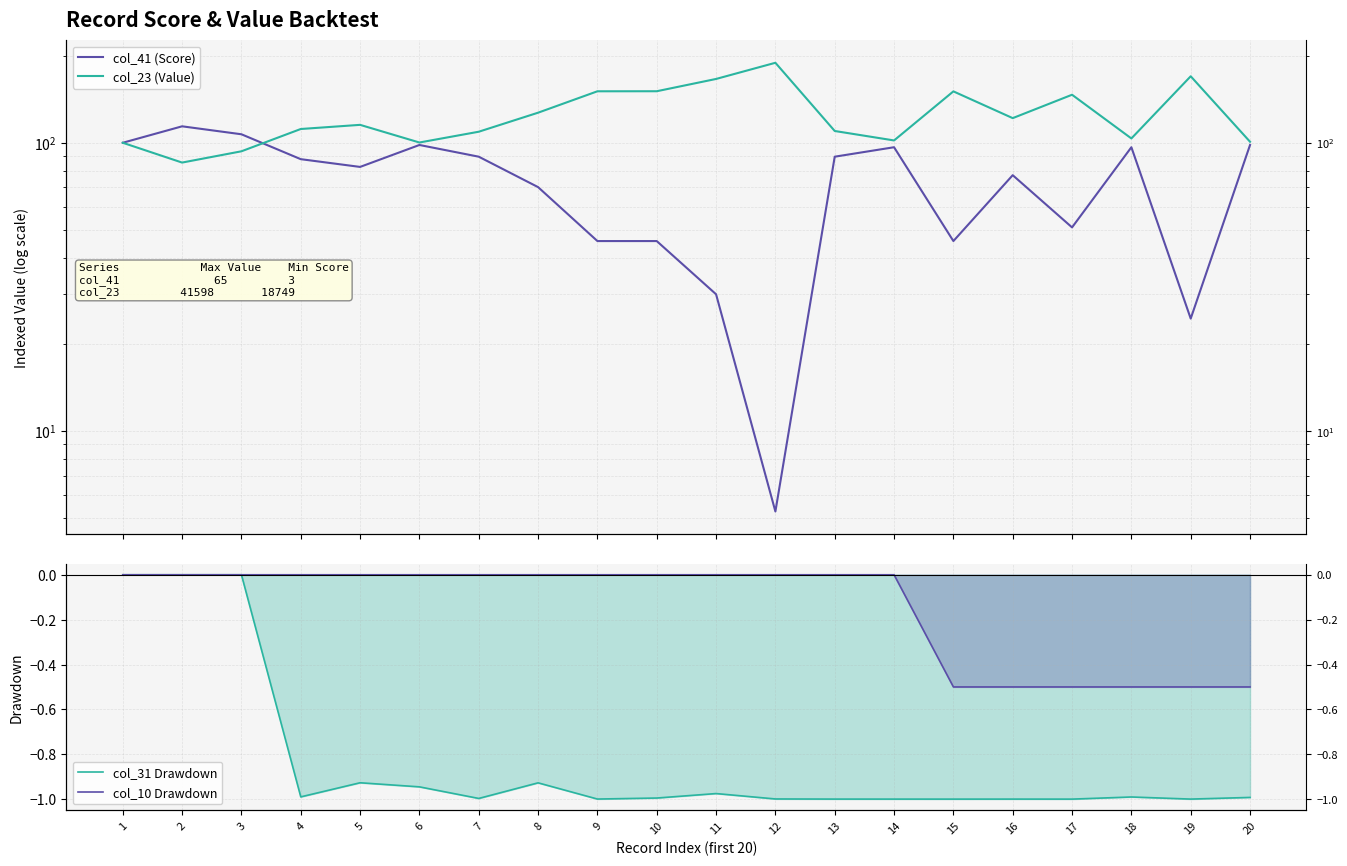

Where does the col_23 (Value) series first go above 115?

5